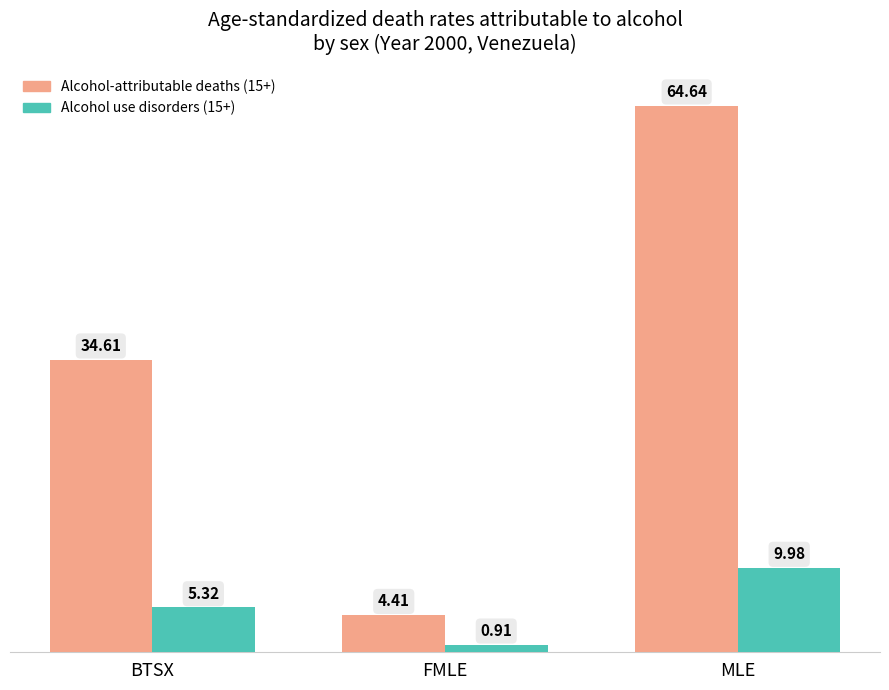

Which series changed the most between FMLE and MLE?

Alcohol-attributable deaths (15+)